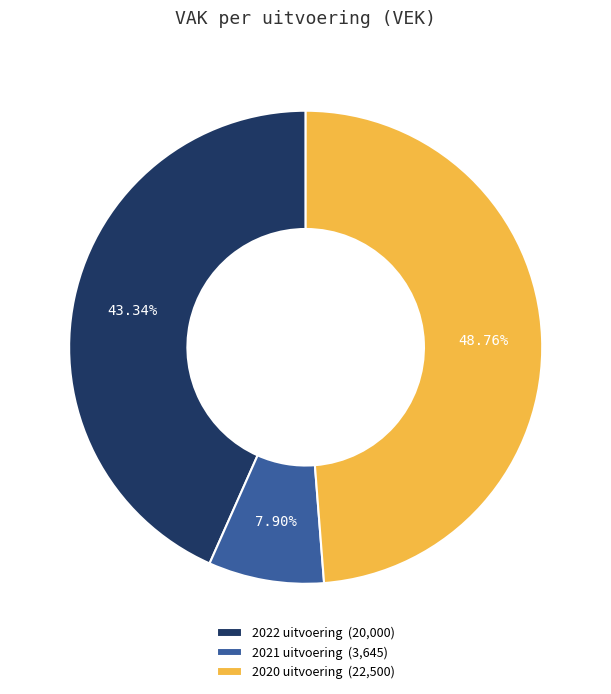

The 2020 uitvoering slice represents 49% of the pie. True or false?

True